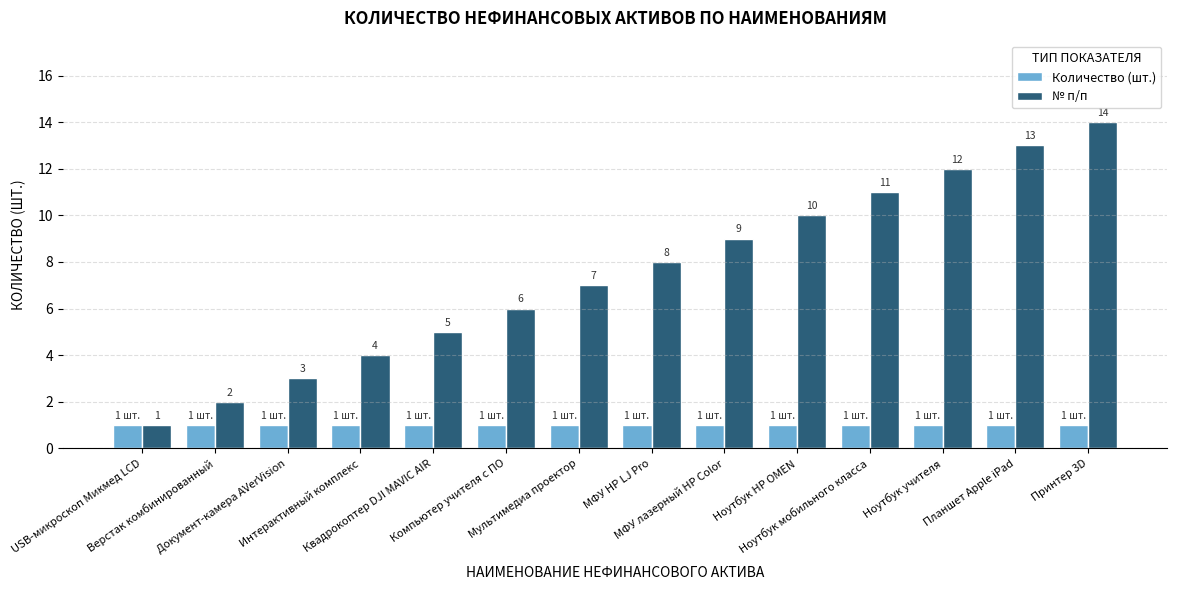

Are the bars grouped side by side (vs. stacked)?

Yes